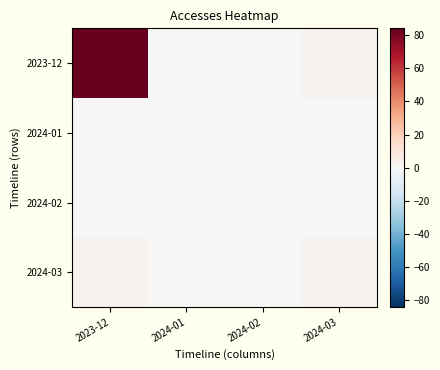

Reading left to right, extract all data points from this chart.

2023-12: 2023-12=84	2024-01=0	2024-02=0	2024-03=3
2024-01: 2023-12=0	2024-01=0	2024-02=0	2024-03=0
2024-02: 2023-12=0	2024-01=0	2024-02=0	2024-03=0
2024-03: 2023-12=3	2024-01=0	2024-02=0	2024-03=3